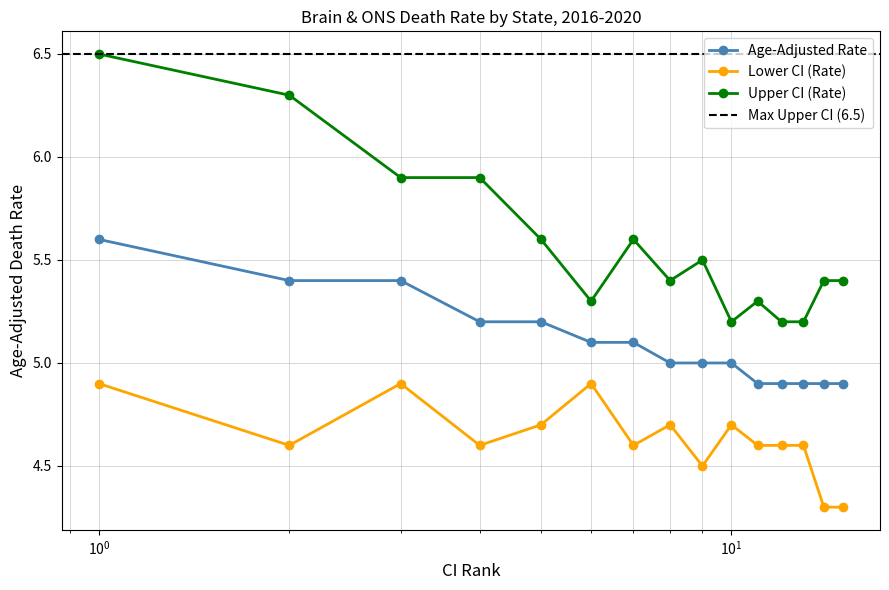

True or false: Lower CI (Rate) has more than 1 interior local peaks.

True